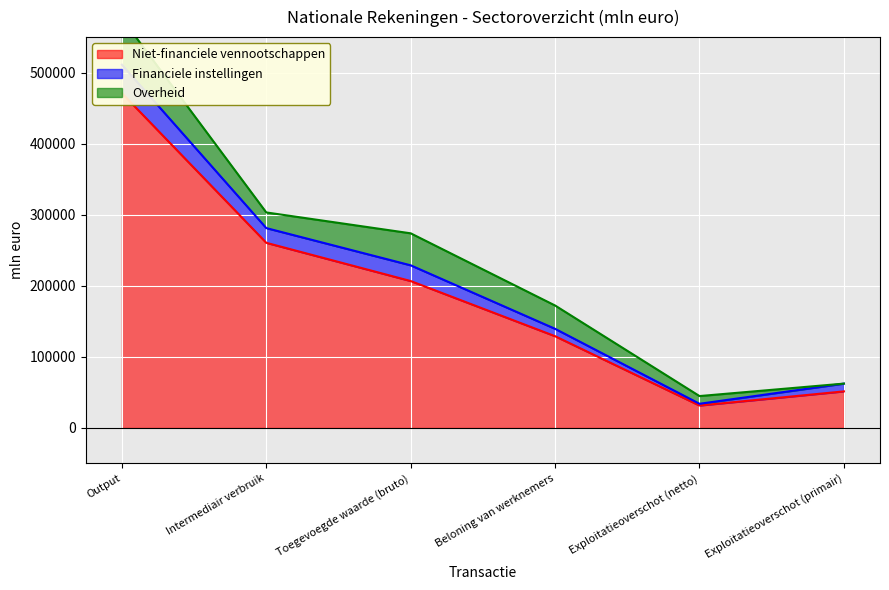

What is the difference between the maximum and minimum values in the Niet-financiele vennootschappen series?

439720